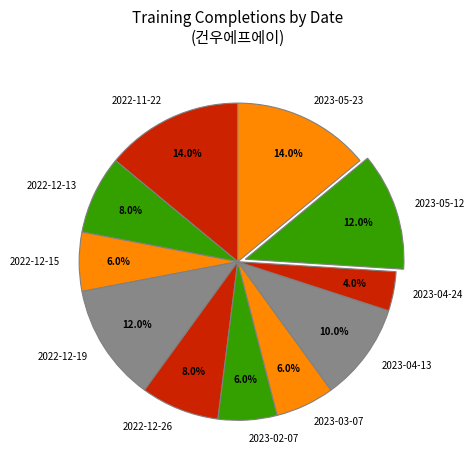

How much of the chart is everything except 2023-05-23?

86.0%